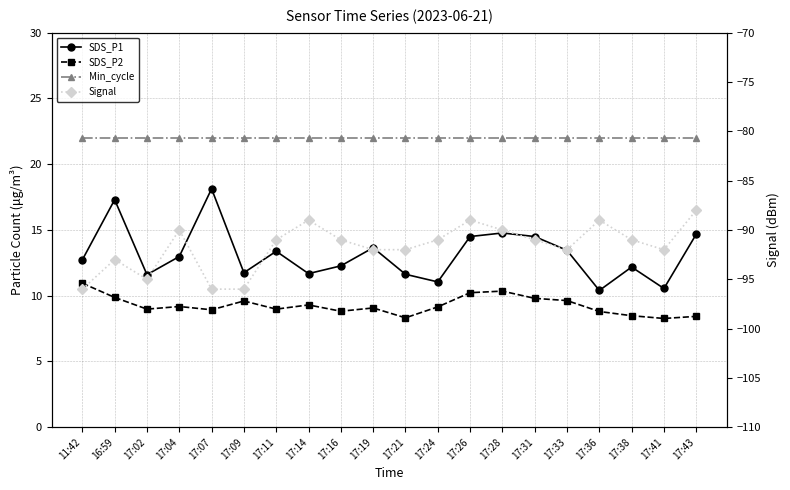

Where is the first local maximum for SDS_P1?

16:59